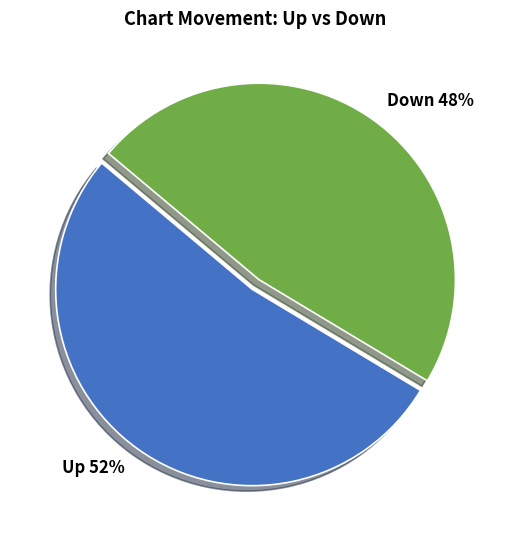

What is the smallest slice in the pie chart?

Down